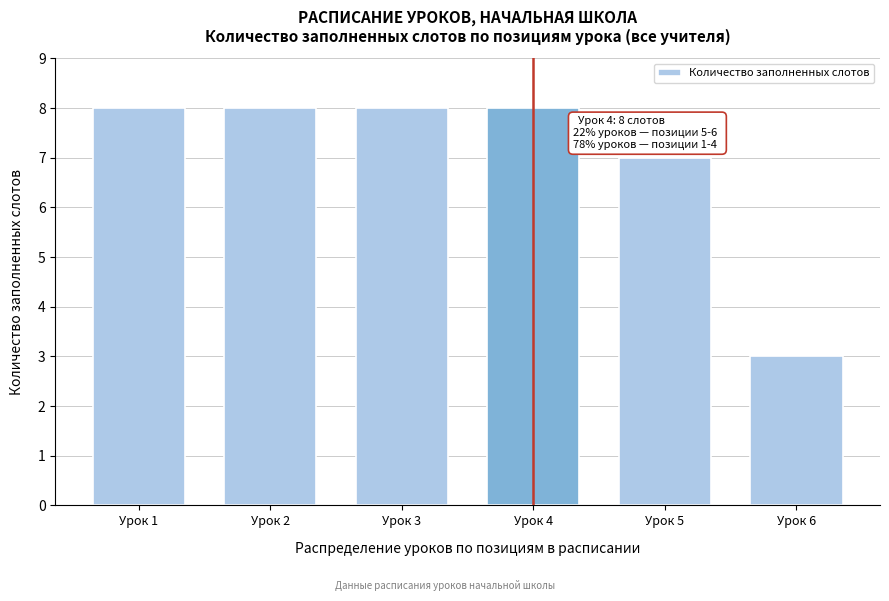

Reading right to left, what are all the values shown in this chart?

3	7	8	8	8	8